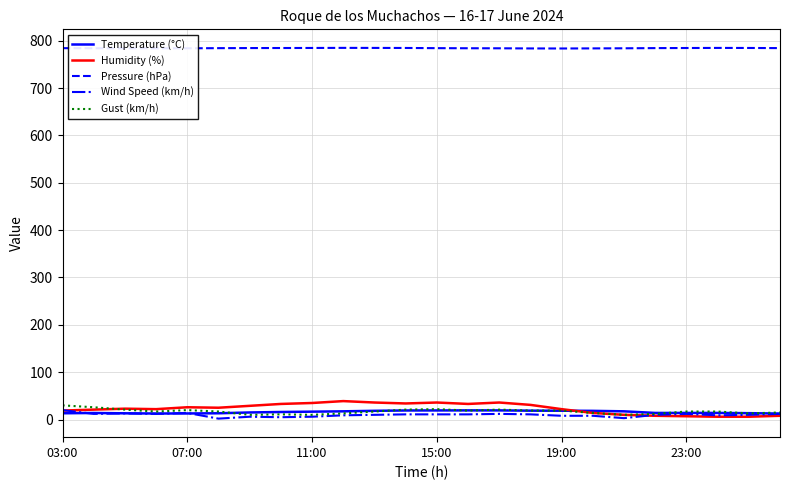

At how many categories does at least one series exceed 122?

24